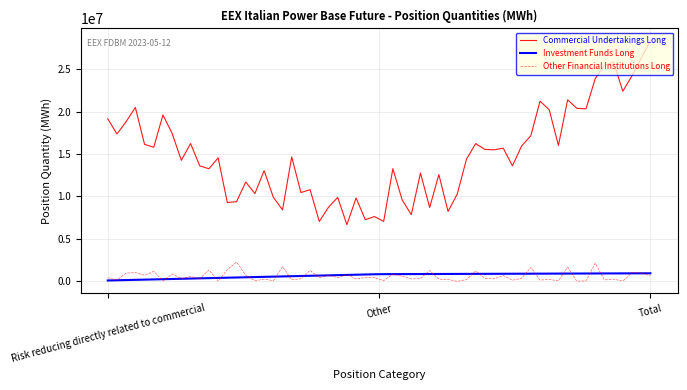

Which series has the widest spread of values?

Commercial Undertakings Long